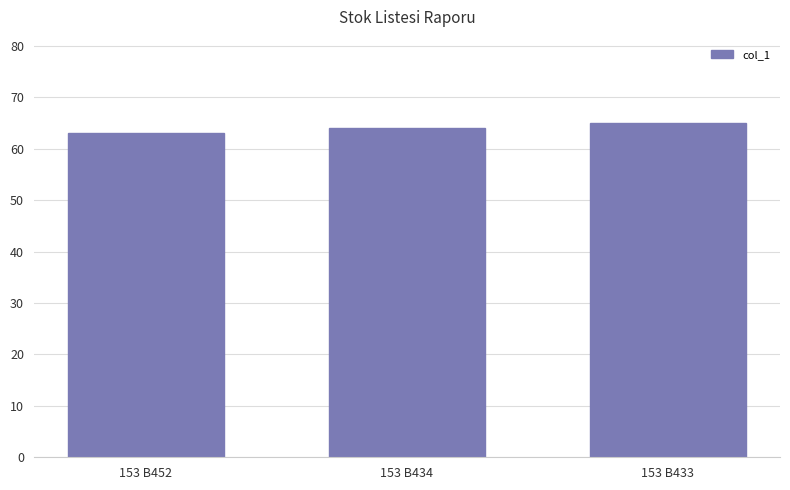

What is the ratio of the value at 153 B452 to the value at 153 B434?

1.0